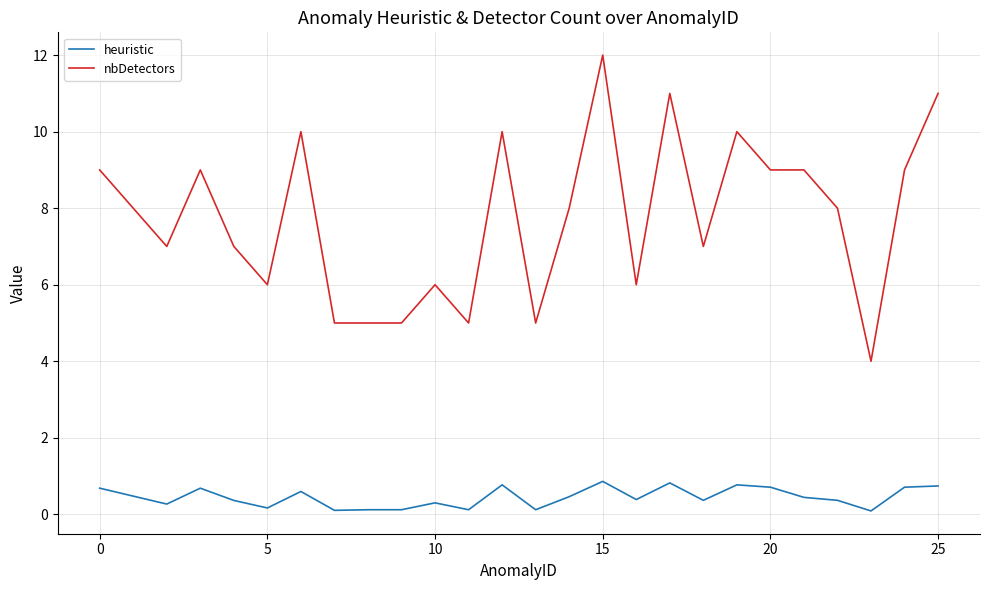

True or false: nbDetectors and heuristic intersect in this chart.

False